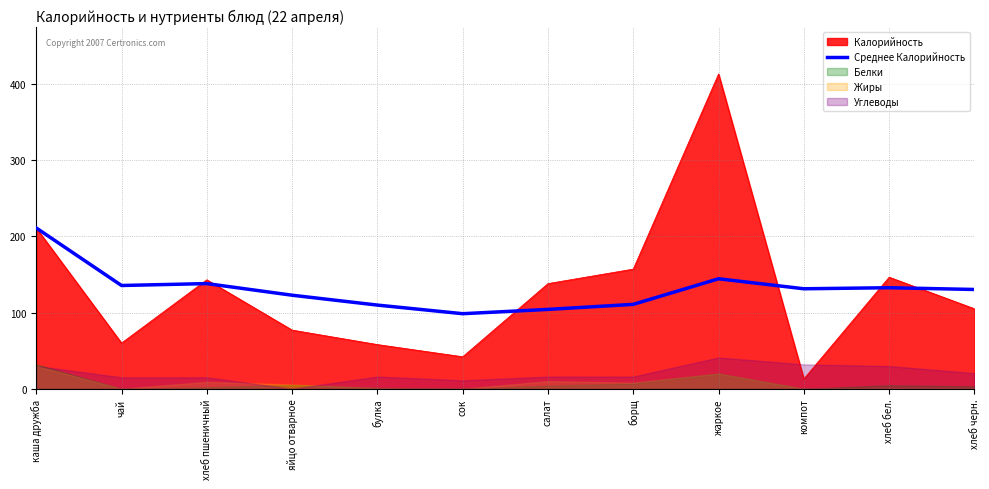

How many lines are shown in the chart?

1